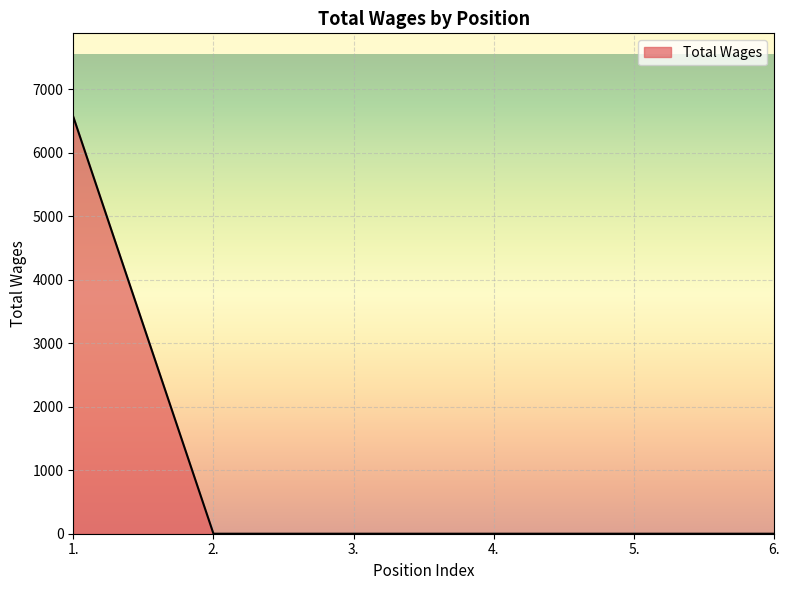

Reading left to right, transcribe all the data shown in this chart.

6568	0	0	0	0	0